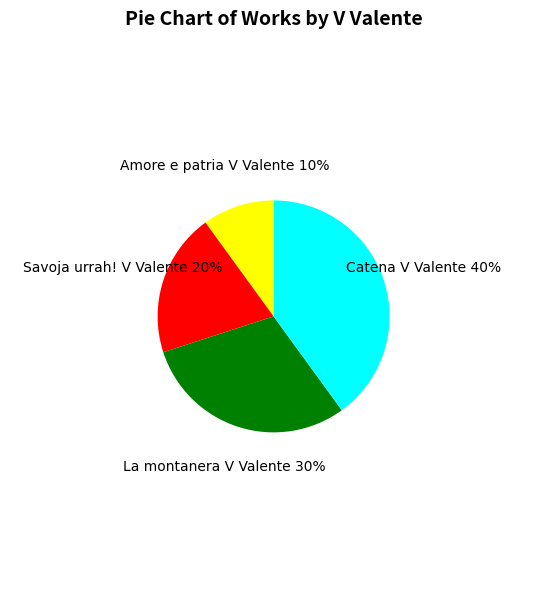

True or false: Catena V Valente accounts for 40% of the total.

True